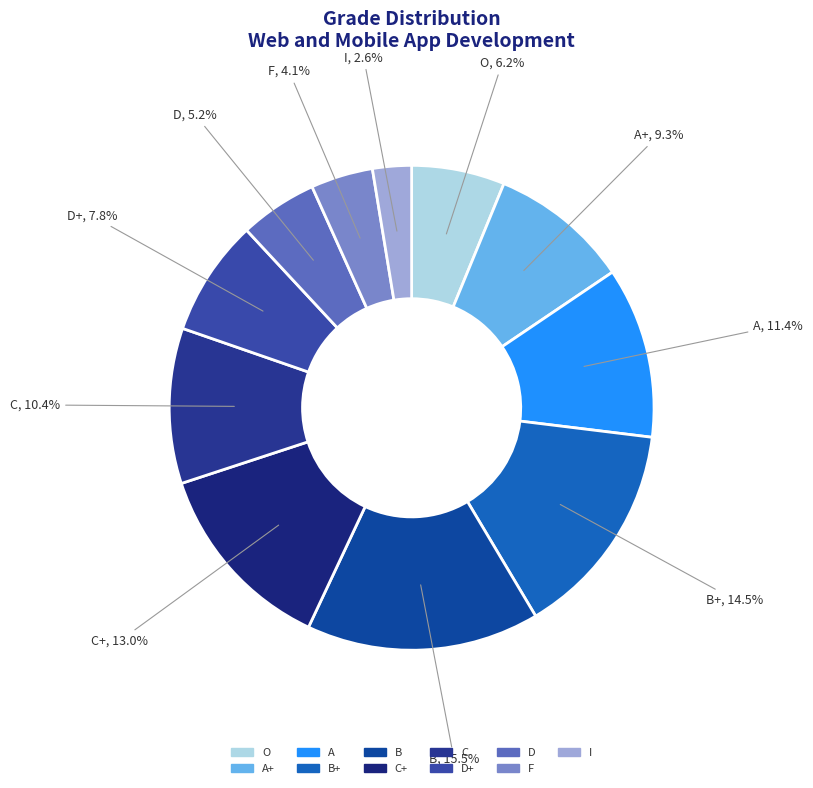

How many segments does this pie chart have?

11